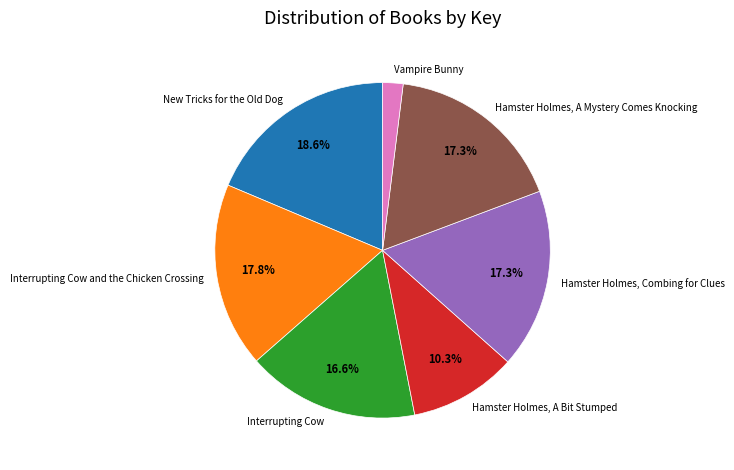

Combined, what portion of the pie is Interrupting Cow and Hamster Holmes, Combing for Clues?

33.9%